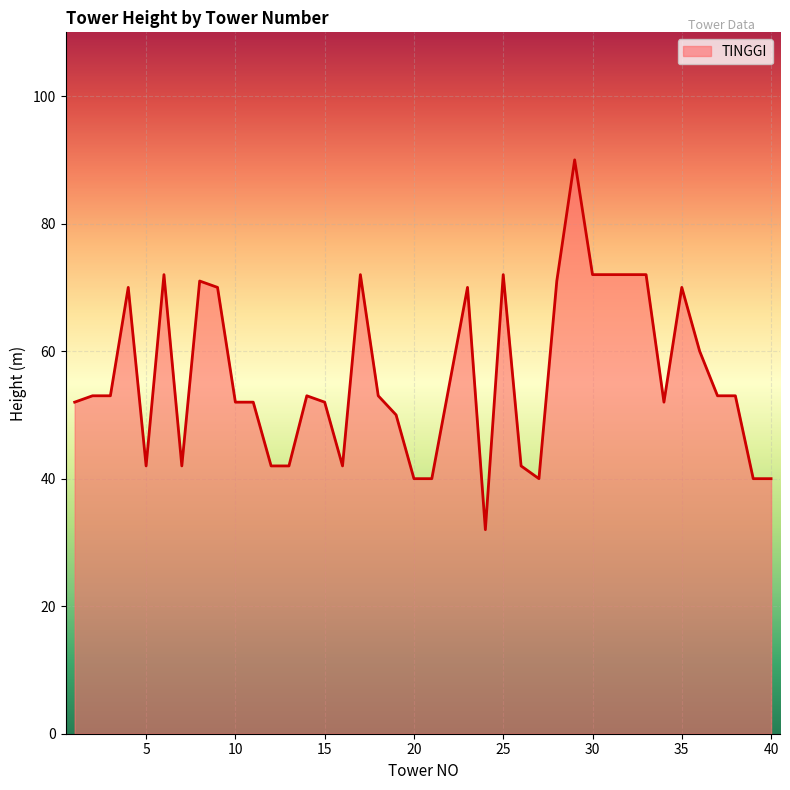

What is the minimum value shown in the chart?

32